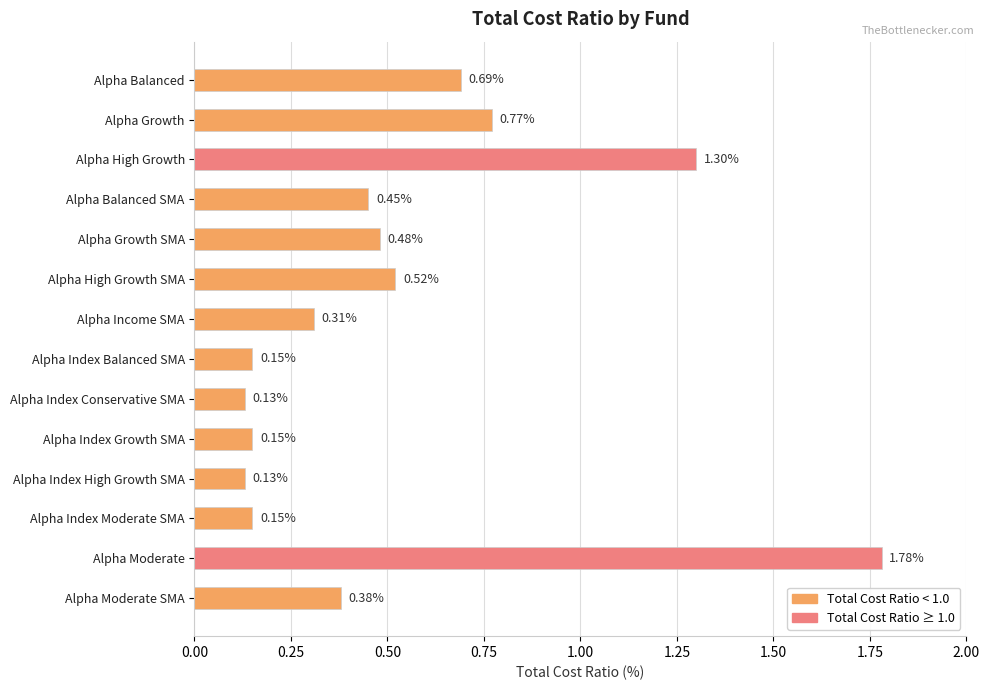

Count the number of data series in this chart.

1